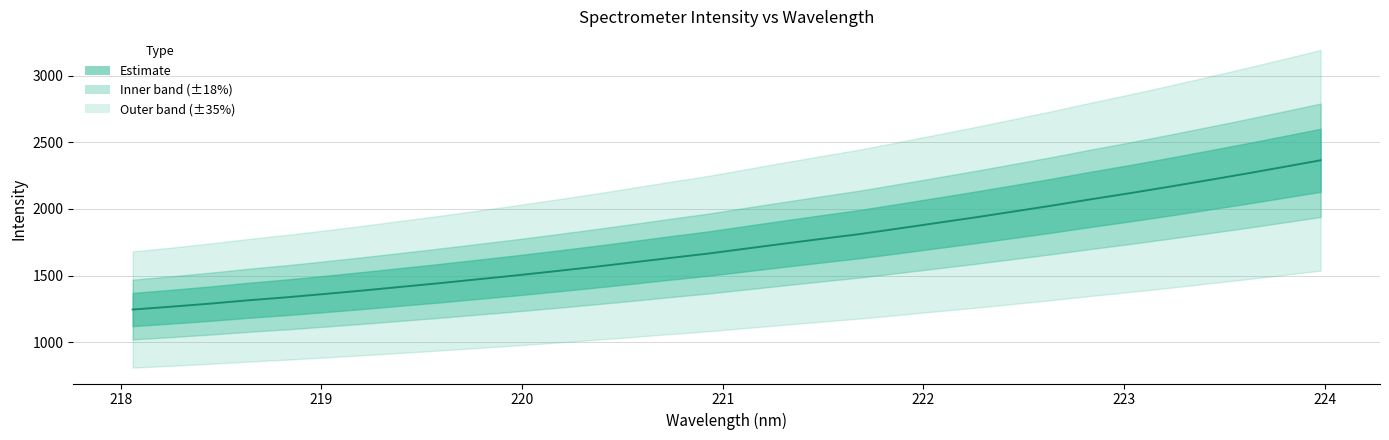

Reading left to right, list all the values displayed in this chart.

1244.9	1266.2	1288.8	1313.9	1336.4	1361.6	1387.6	1415.2	1442.7	1471.9	1501.0	1532.0	1563.8	1597.1	1631.3	1664.4	1702.1	1739.6	1776.3	1812.4	1853.6	1895.3	1937.2	1981.0	2025.3	2072.0	2116.9	2163.9	2212.4	2261.6	2312.8	2364.4